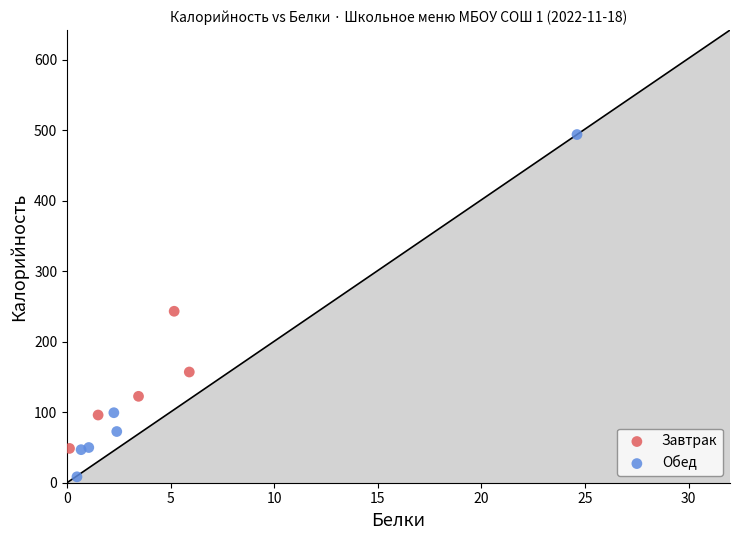

Which series has the largest Y range (max minus min)?

Обед